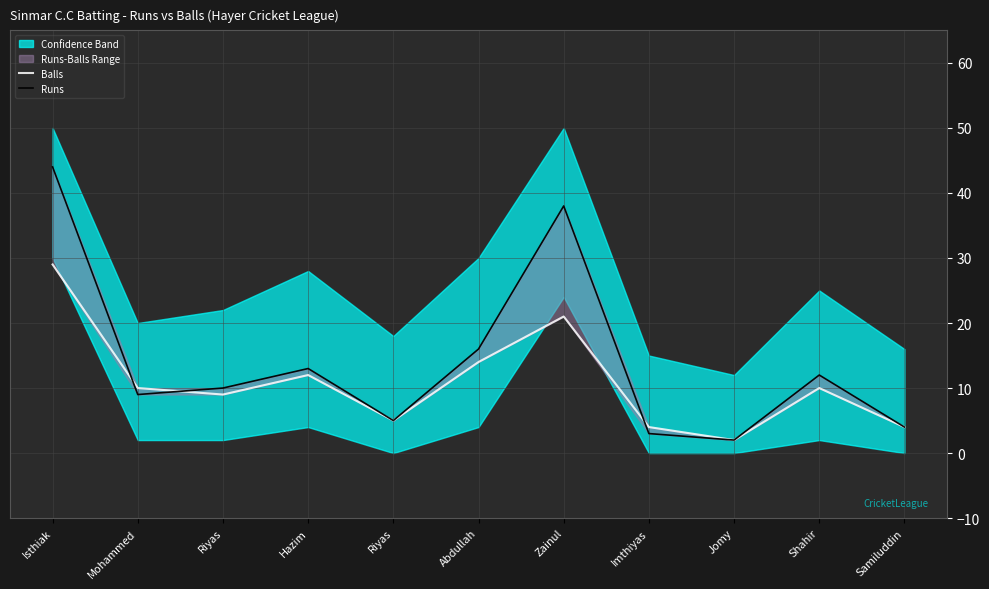

What is the total value across all series at Riyas?

19